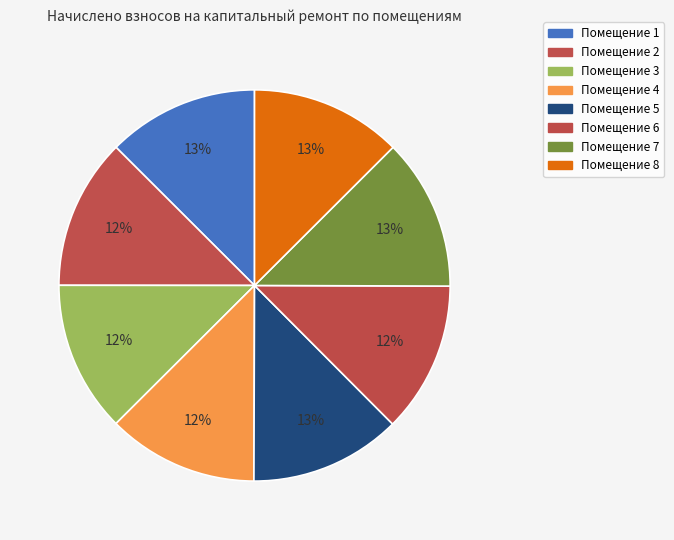

Rank the categories by value from highest to lowest.

7, 1, 5, 8, 3, 4, 6, 2